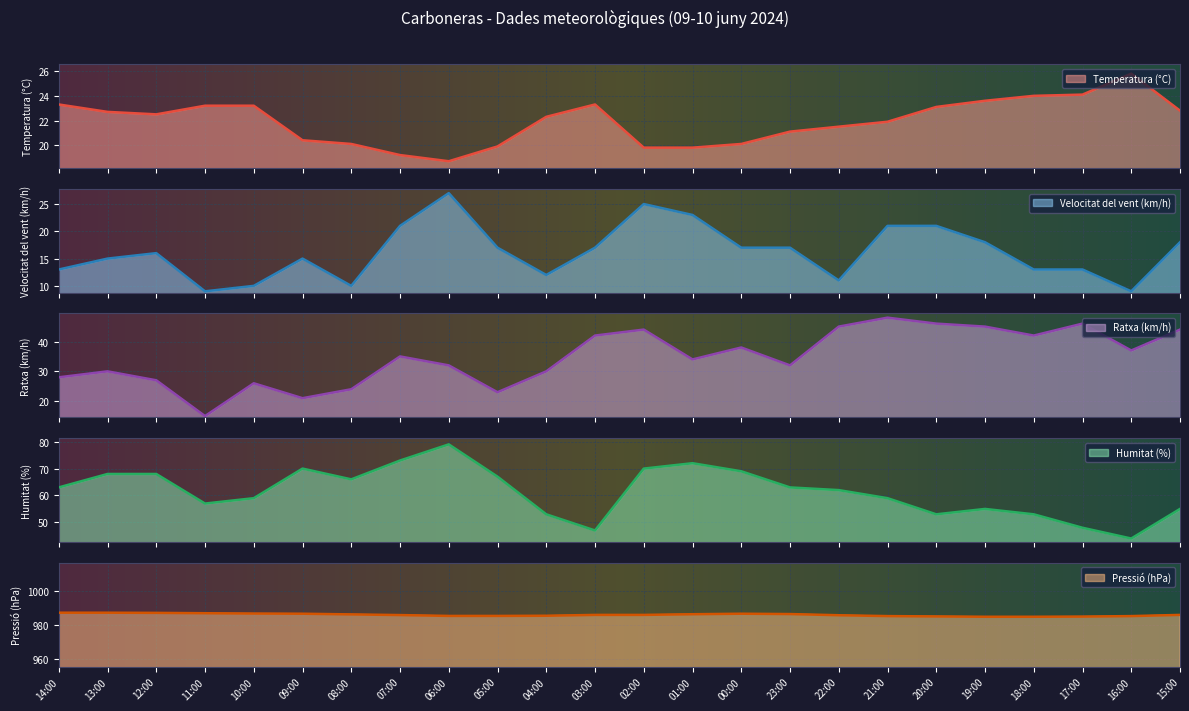

How many categories are shown in the chart?

24